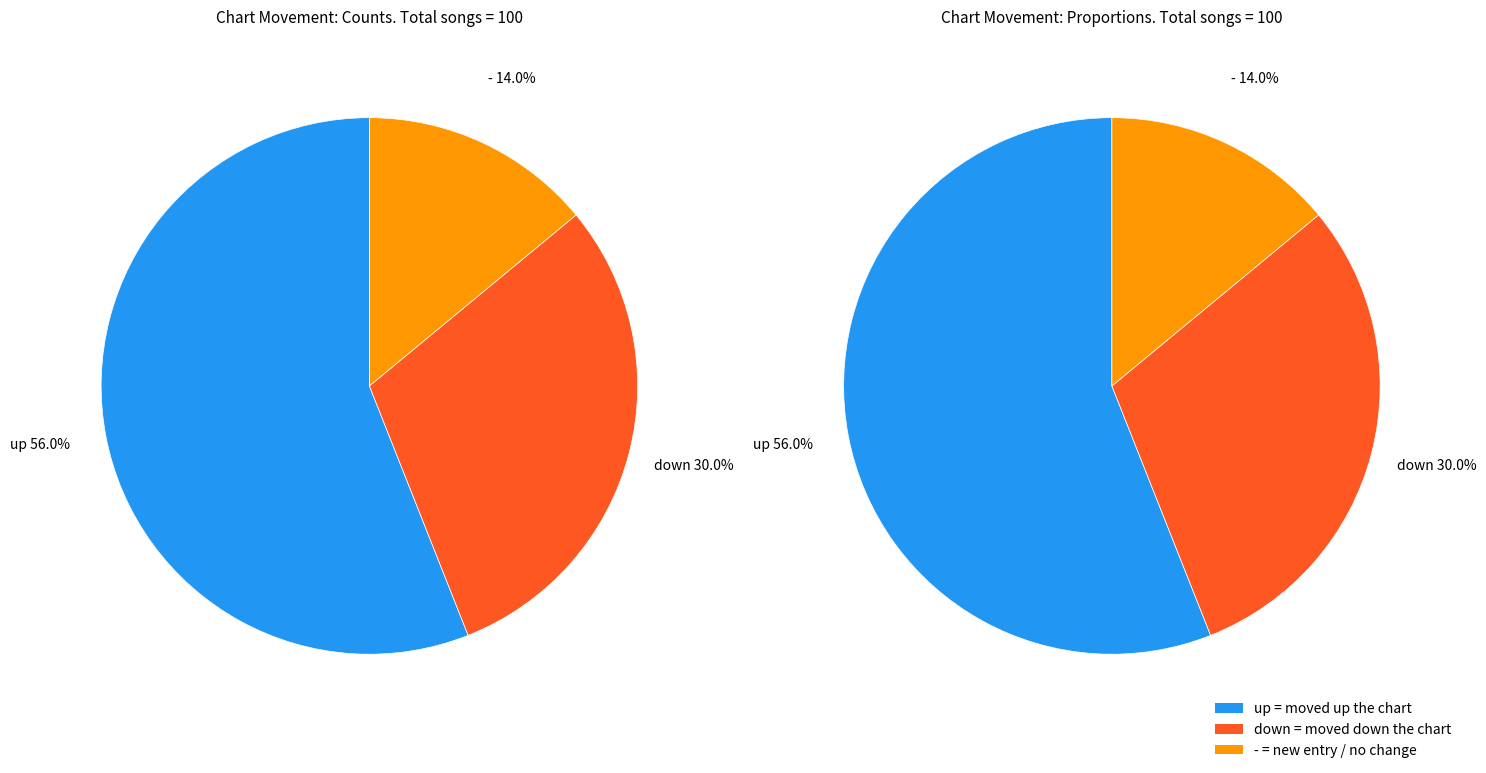

Is it true that down is 30% of the pie?

True